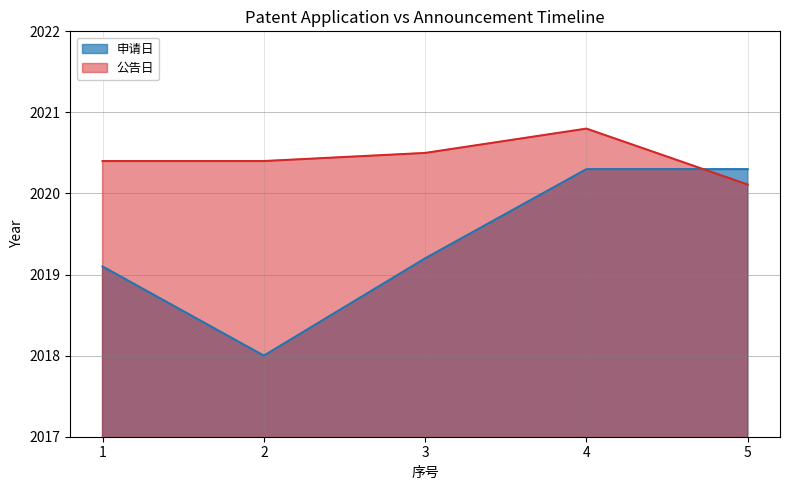

What is the maximum value for 申请日?

2020.3